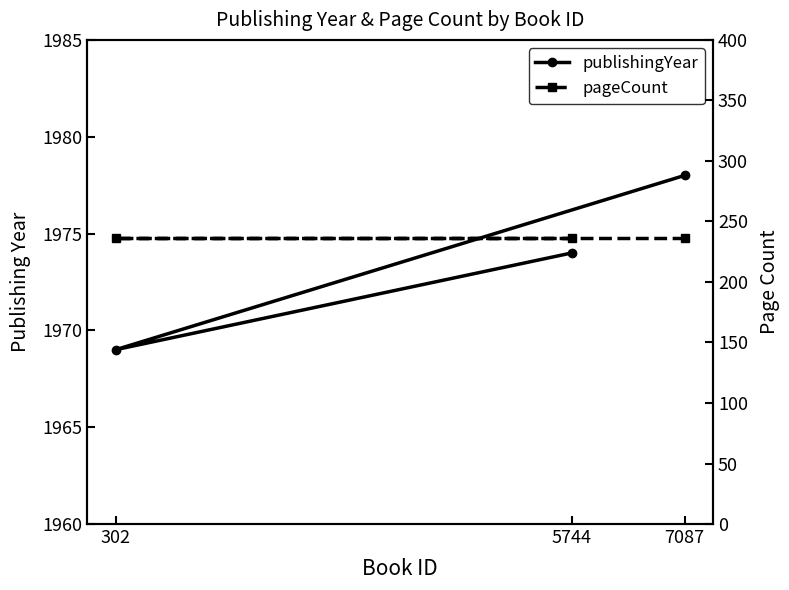

What is the label of the 1st point from the left?

7087